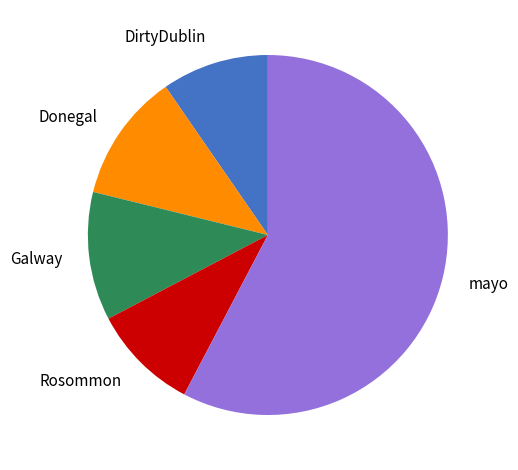

What is the largest slice in the pie chart?

mayo